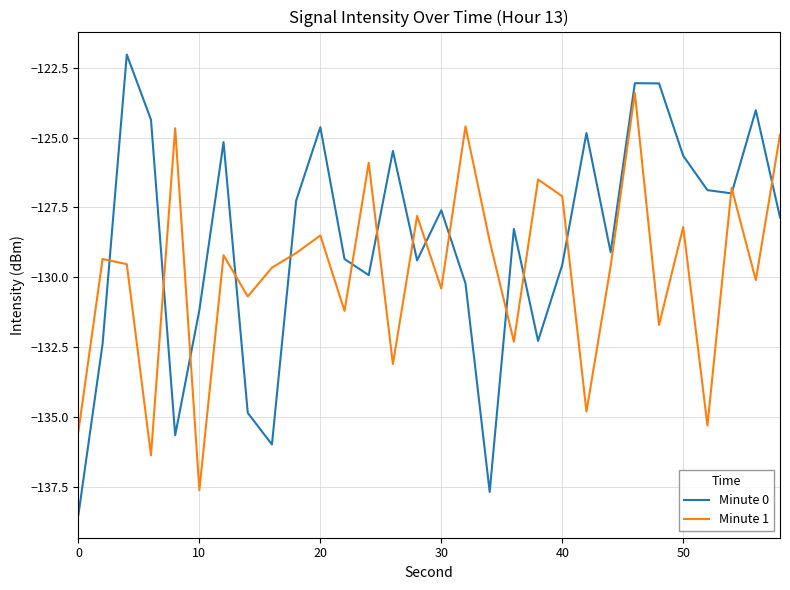

How many lines are shown in the chart?

2